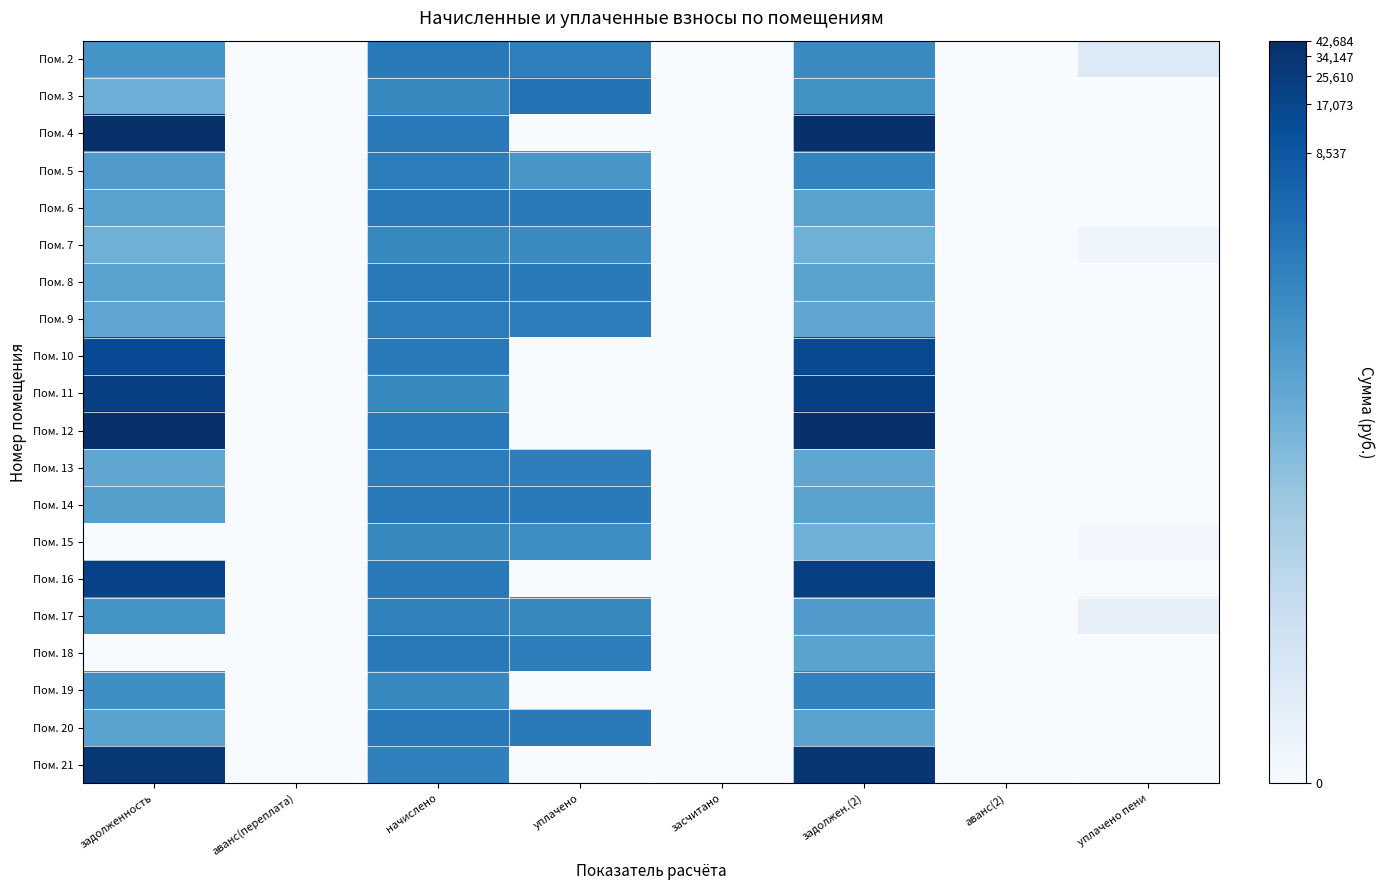

Which has a higher value, задолжен.(2) or начислено?

начислено